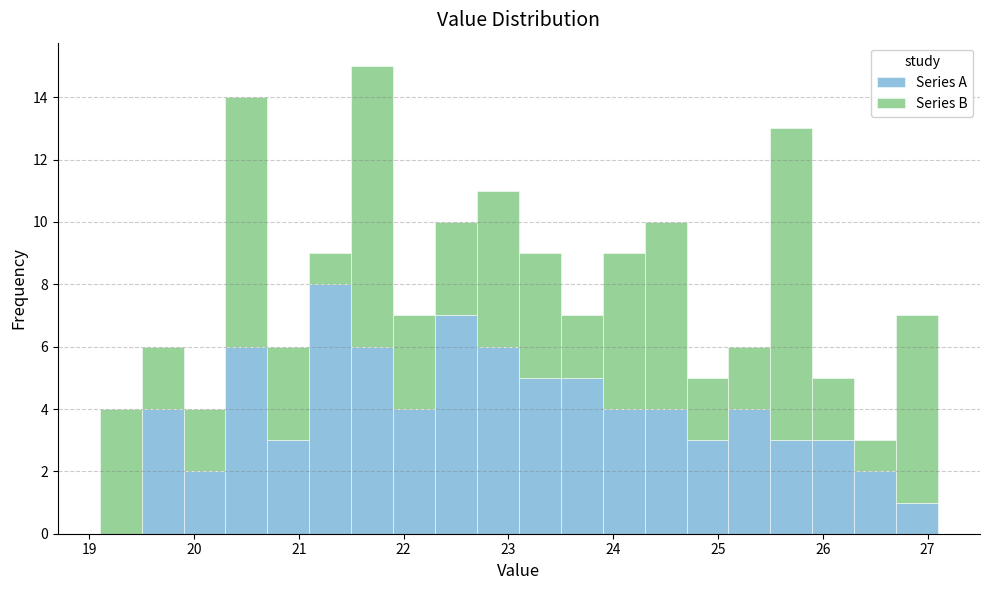

Which range on the x-axis has the tallest stacked bar (by total height)?

21.5 to 21.9